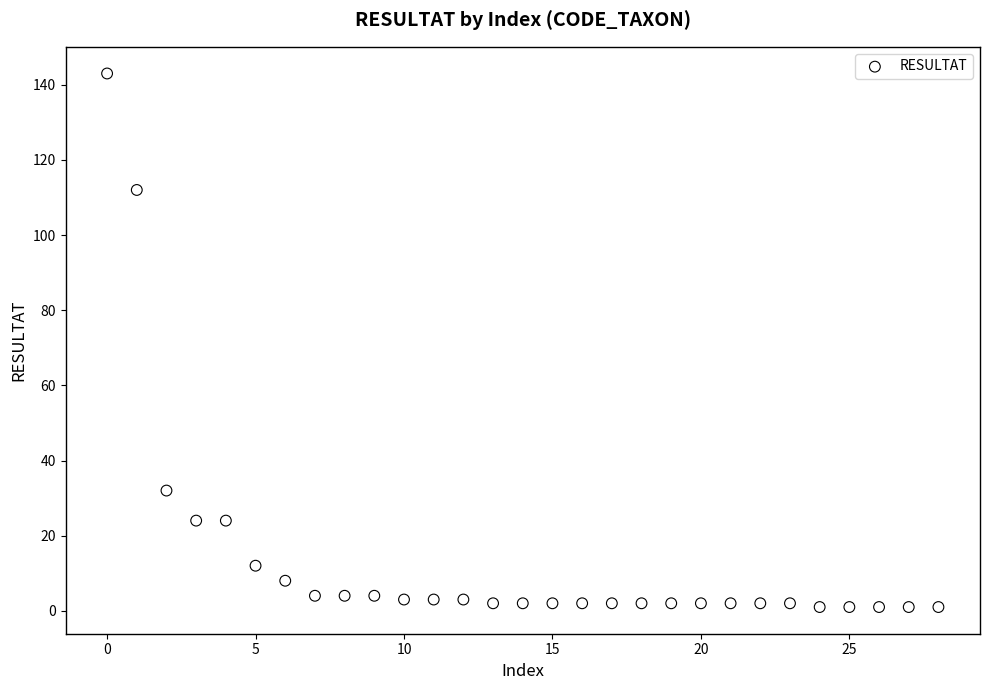

What is the range of Y values (max minus min)?

142